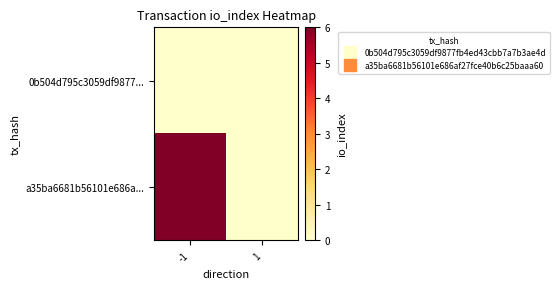

Reading left to right, list all the values displayed in this chart.

0b504d795c3059df9877...: -1=0	1=0
a35ba6681b56101e686a...: -1=6	1=0